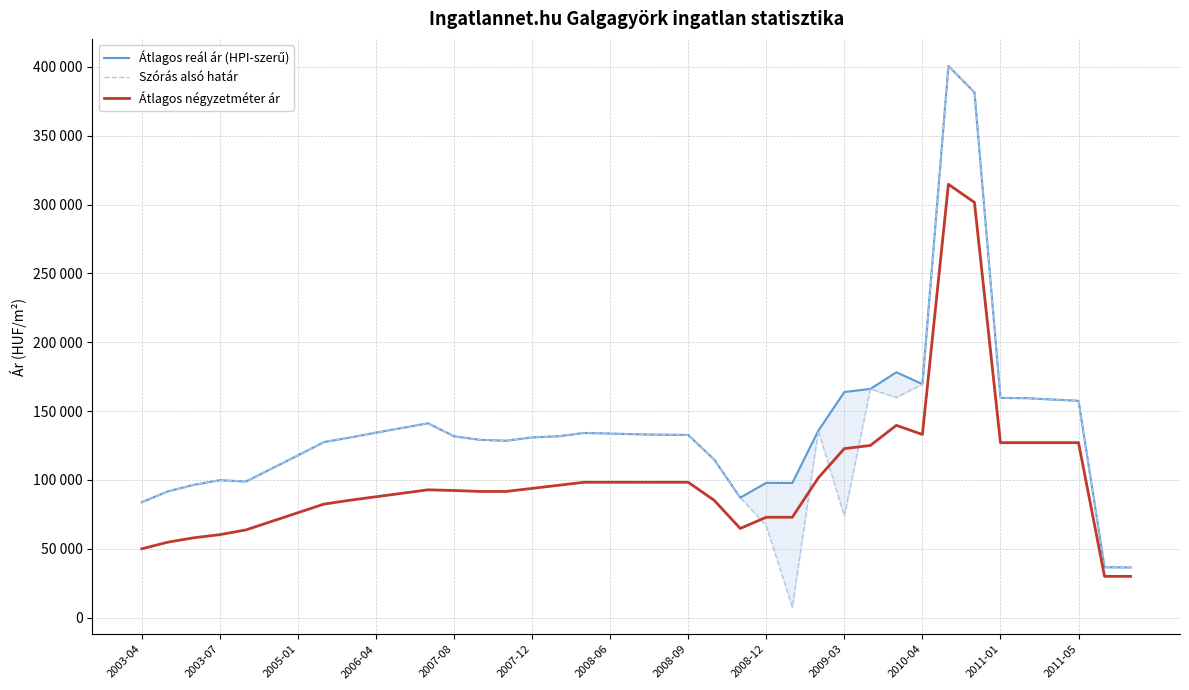

True or false: Szórás alsó határ and Átlagos reál ár (HPI-szerű) cross at least once.

False